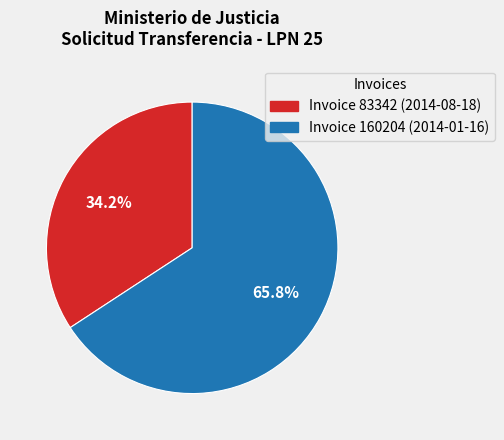

Rank the categories by value from highest to lowest.

Invoice 160204 (2014-01-16), Invoice 83342 (2014-08-18)